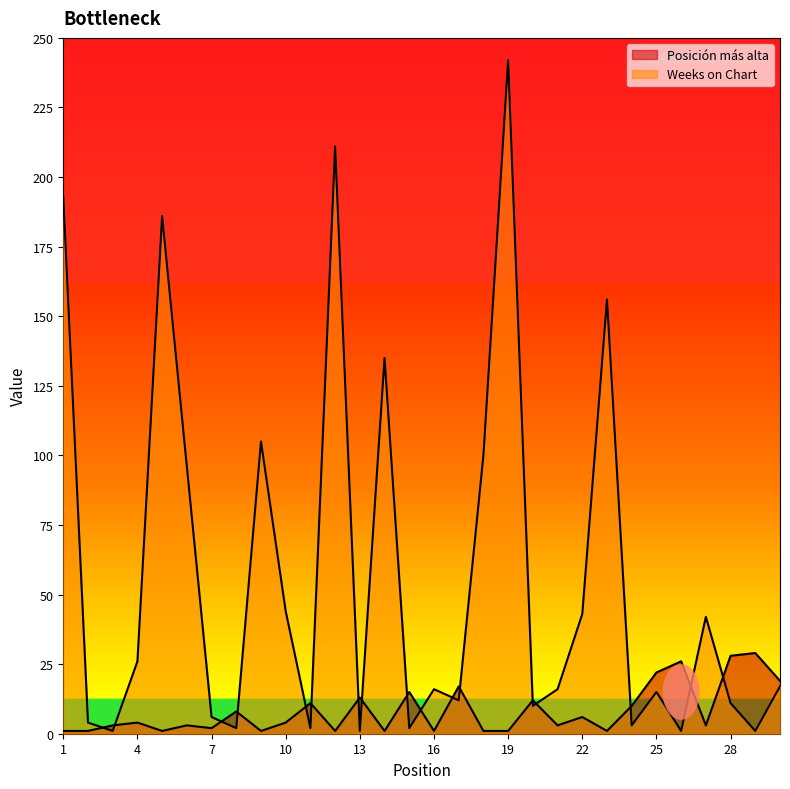

Reading left to right, what are all the values shown in this chart?

Posición más alta: 1	1	3	4	1	3	2	8	1	4	11	1	13	1	15	1	17	1	1	12	3	6	1	10	22	26	3	28	29	19
Weeks on Chart: 193	4	1	26	186	96	6	2	105	44	2	211	1	135	2	16	12	100	242	10	16	43	156	3	15	1	42	11	1	17